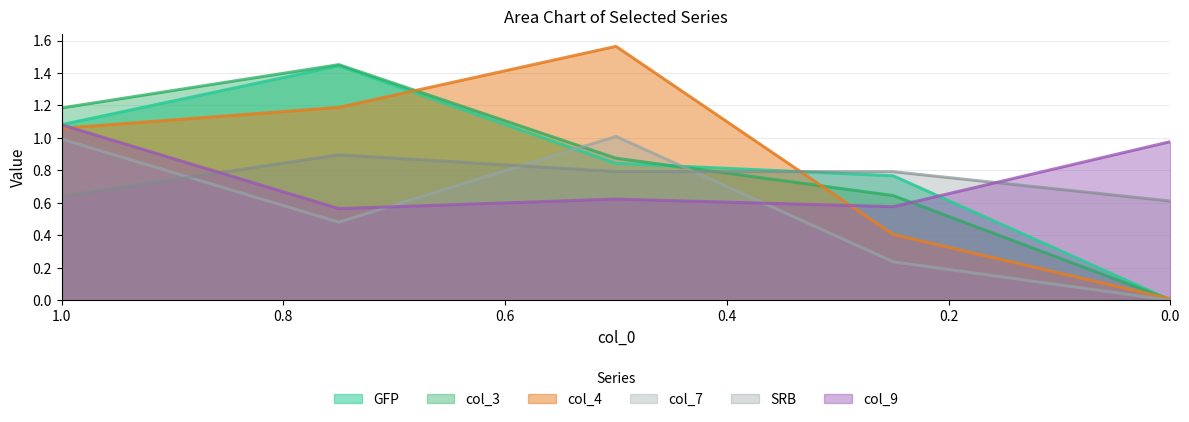

The value of col_7 at 0.25 is 0.1. True or false?

False